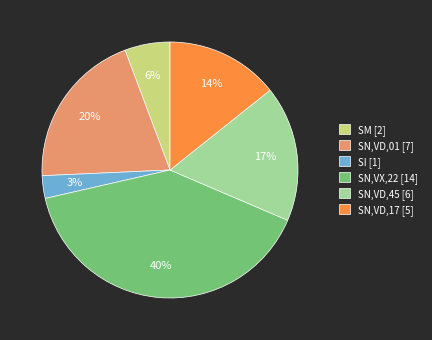

Combined, do SN,VD,45 [6] and SI [1] account for over 50%?

No